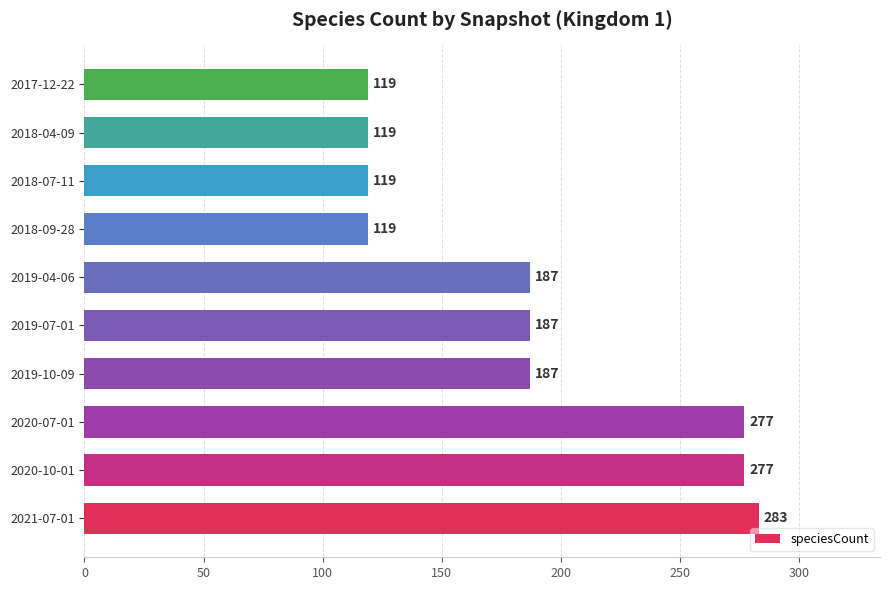

What is the greatest value displayed?

283